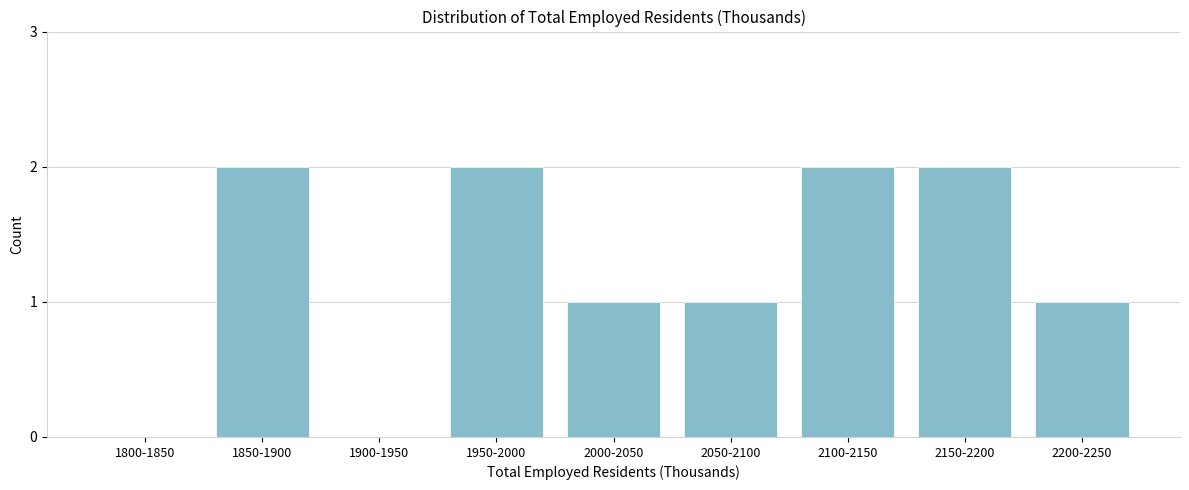

Reading right to left, extract all data points from this chart.

2200-2250=1	2150-2200=2	2100-2150=2	2050-2100=1	2000-2050=1	1950-2000=2	1900-1950=0	1850-1900=2	1800-1850=0